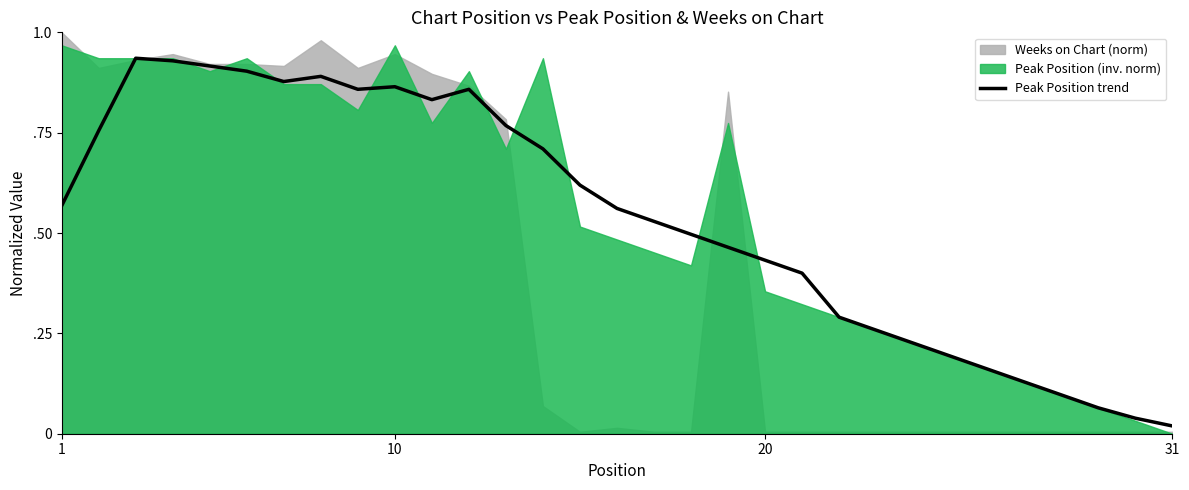

Does the chart have visible grid lines?

No